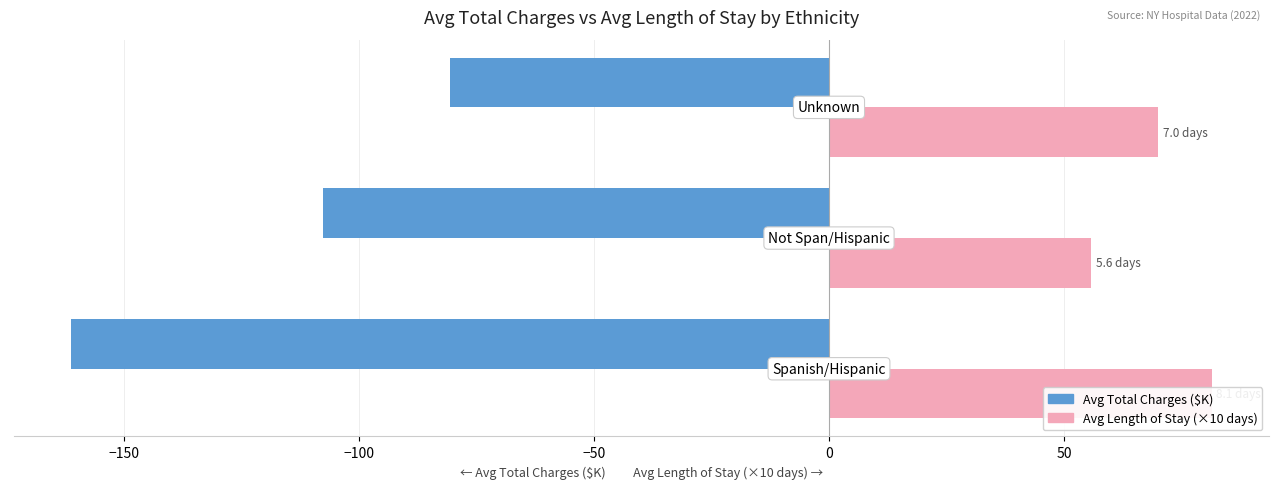

Reading right to left, transcribe all the data shown in this chart.

Avg Total Charges ($K): -80.6	-107.8	-161.3
Avg Length of Stay (×10 days): 70.0	55.7	81.4